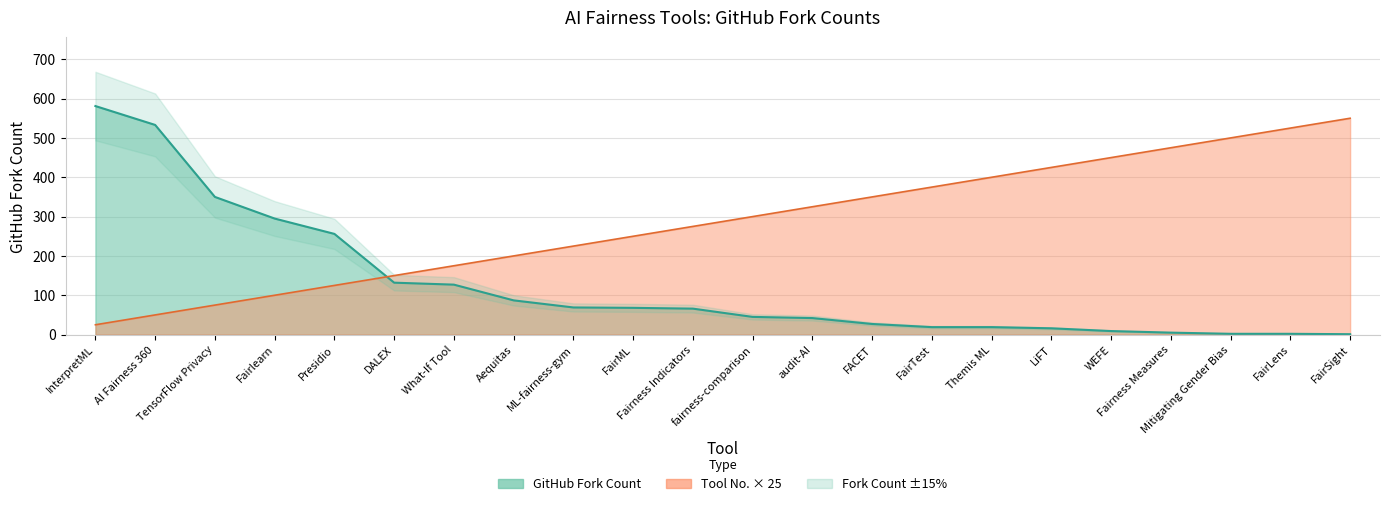

Which category has the lowest value across all series?

FairSight